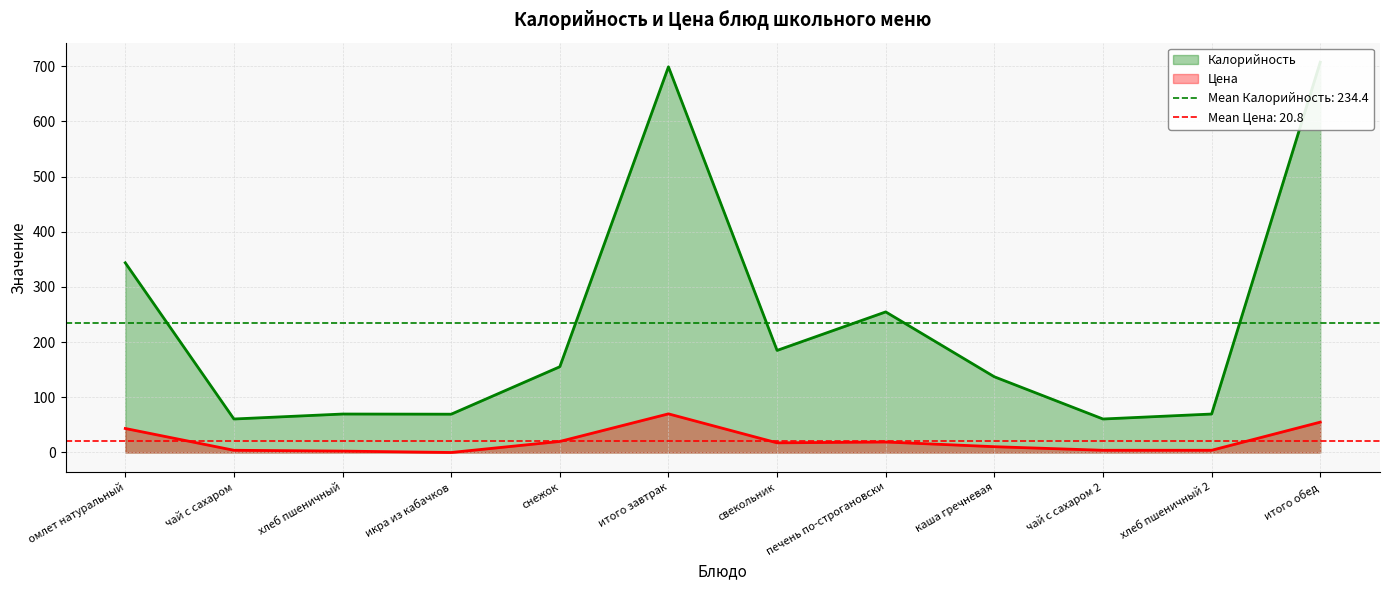

What is the difference between the highest and lowest values at итого завтрак?

629.0